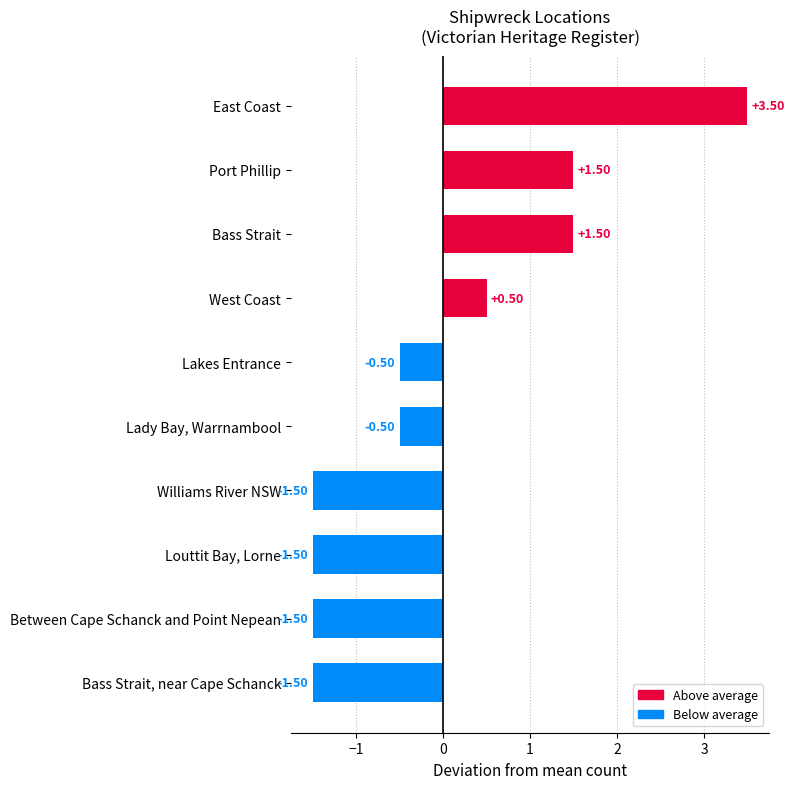

How many bars are there in total?

10